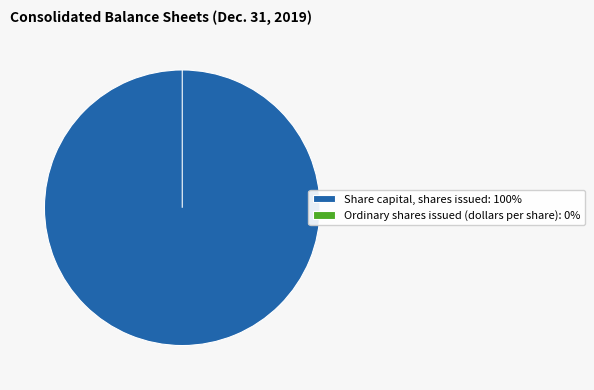

Which slice is the largest?

Share capital, shares issued